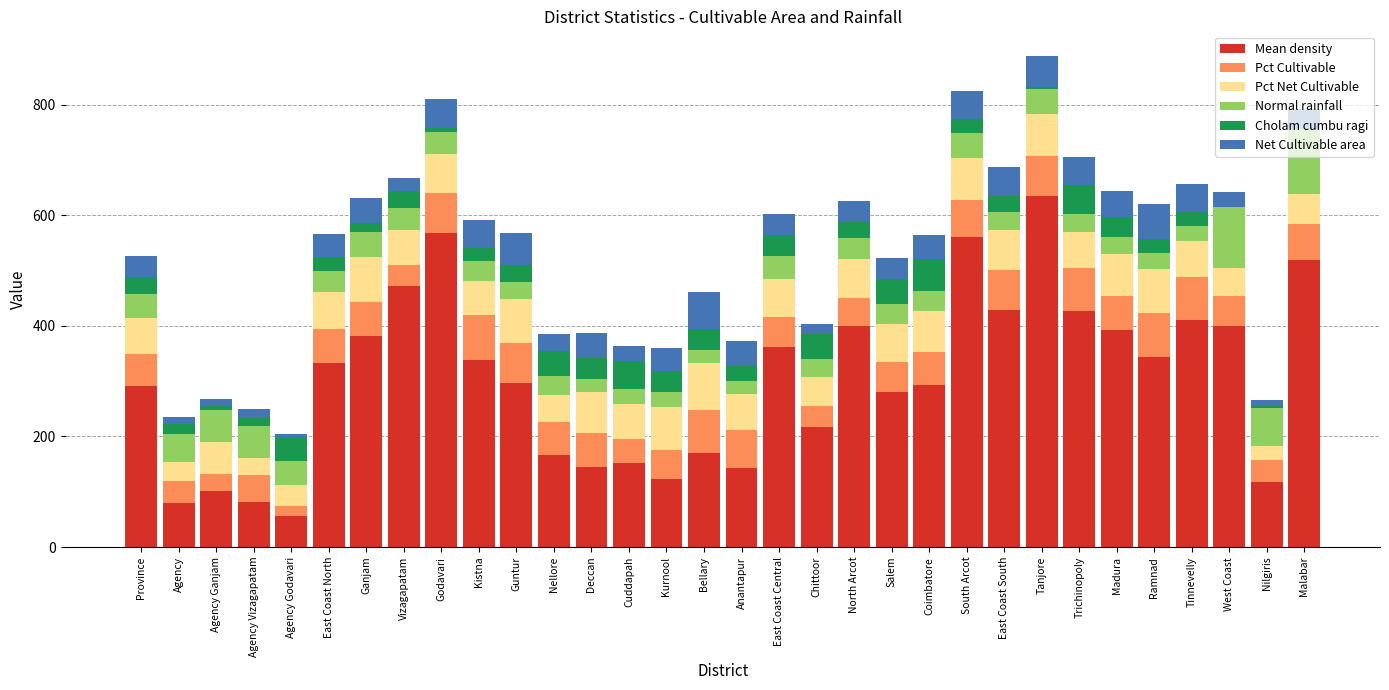

What is the total value across all series at Vizagapatam?

667.9